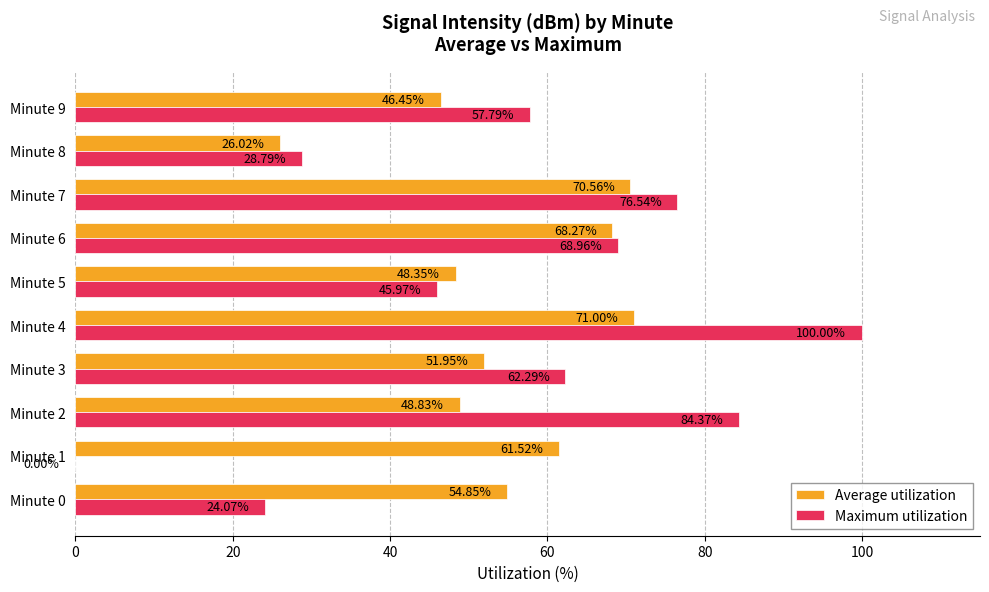

Between Minute 0 and Minute 4, which series saw the biggest shift?

Maximum utilization